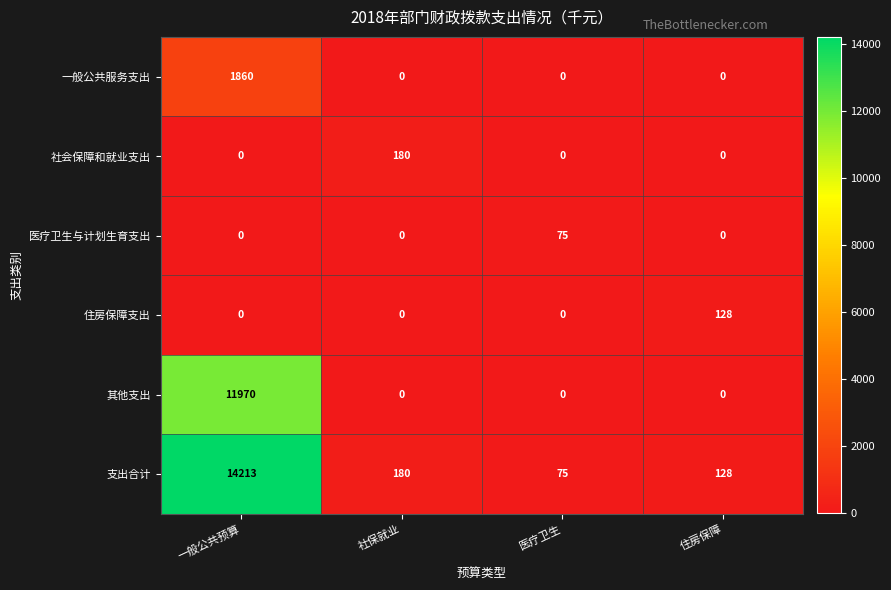

Reading left to right, what are all the values shown in this chart?

一般公共服务支出: 1860	0	0	0
社会保障和就业支出: 0	180	0	0
医疗卫生与计划生育支出: 0	0	75	0
住房保障支出: 0	0	0	128
其他支出: 11970	0	0	0
支出合计: 14213	180	75	128